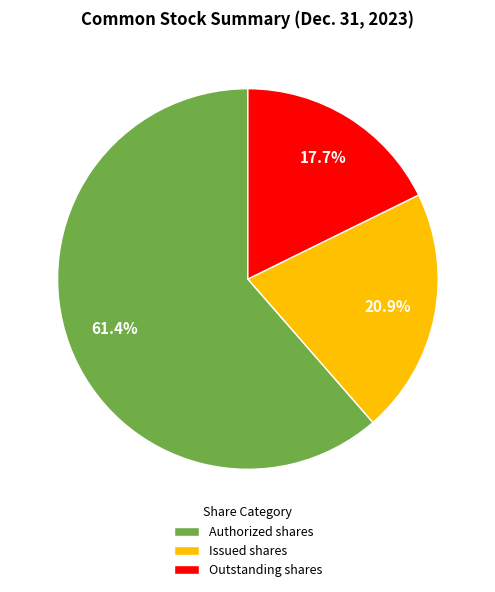

What percentage is the Issued shares slice, to the nearest percent?

21%